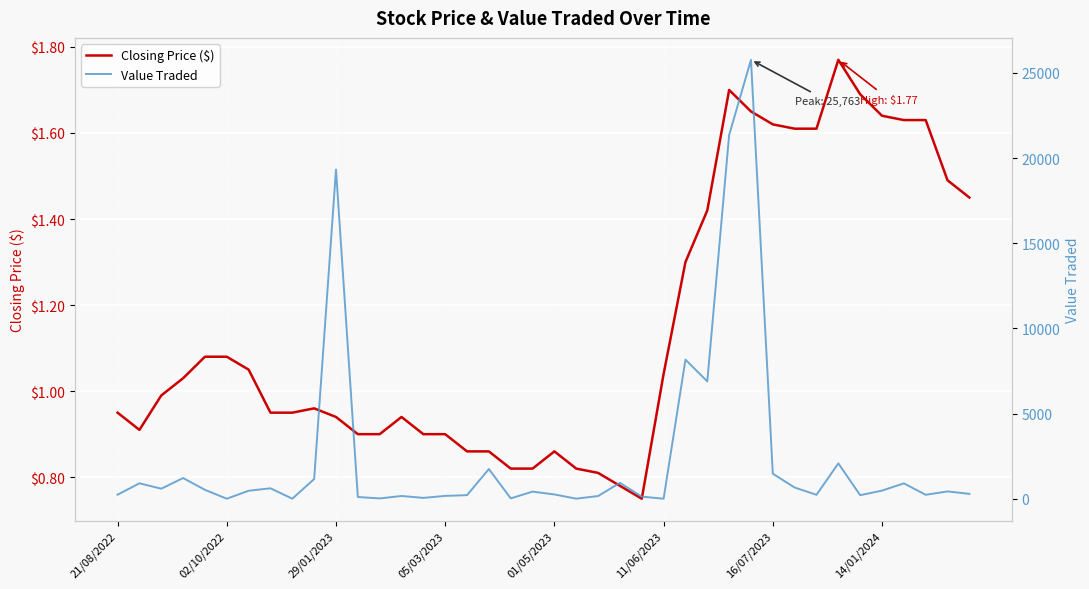

Which category has the highest value in the Value Traded series?

29